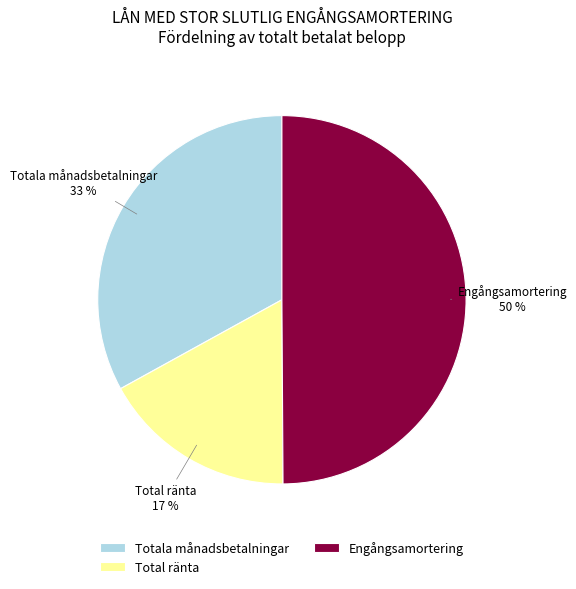

To the nearest percent, what is the average slice percentage?

33%